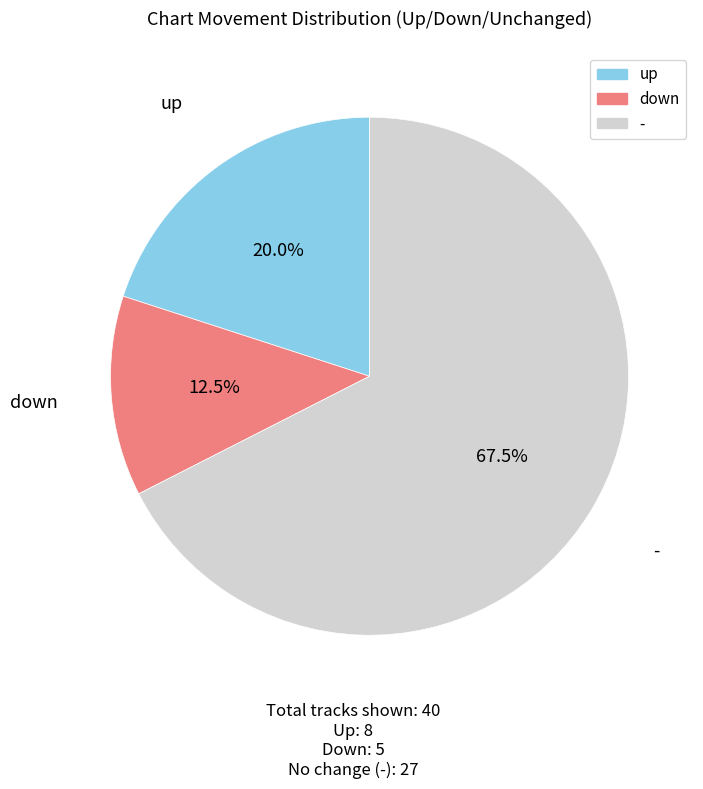

Combined, what portion of the pie is down and up?

32.5%